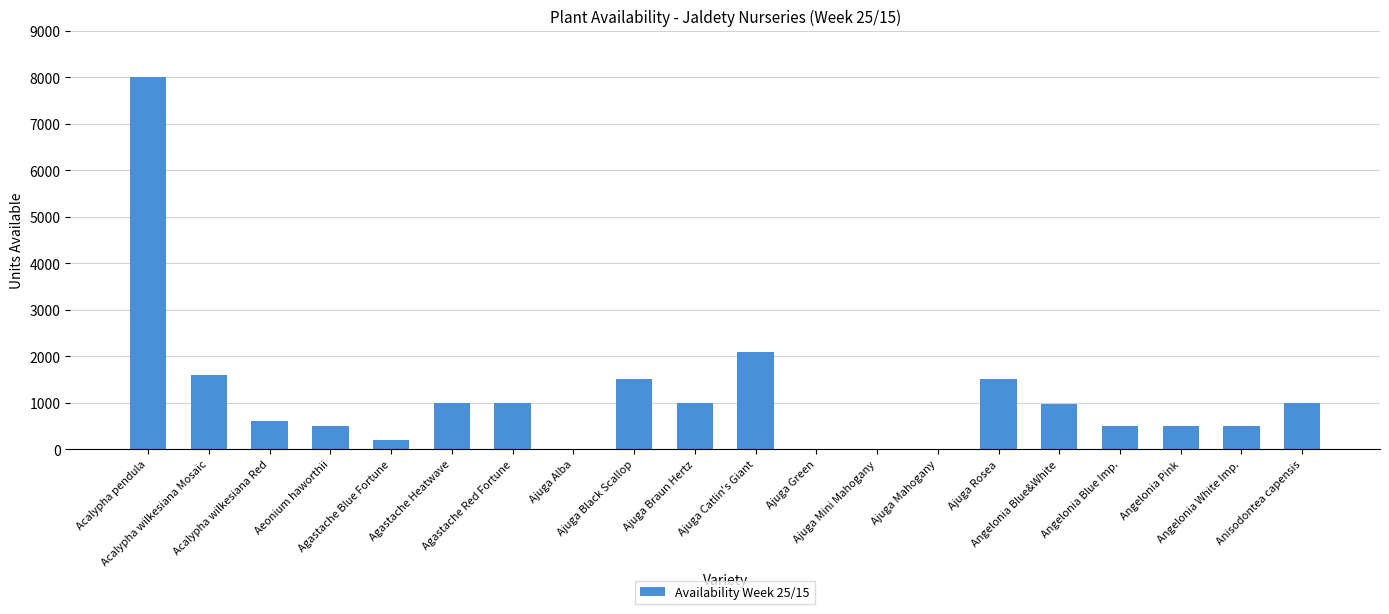

What is the sum of the values at Agastache Blue Fortune and Acalypha wilkesiana Mosaic?

1800